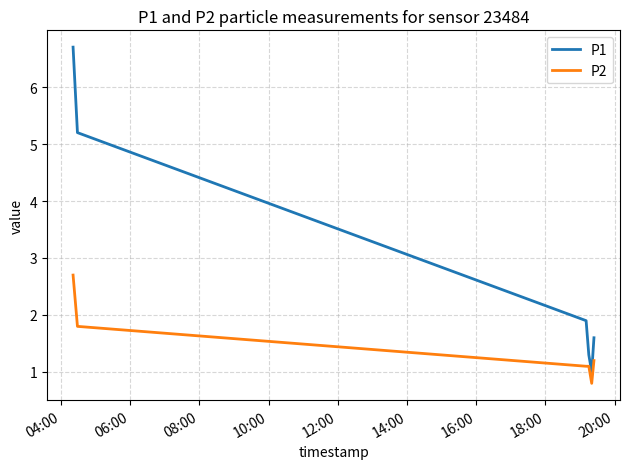

Which series has the largest range (max minus min)?

P1